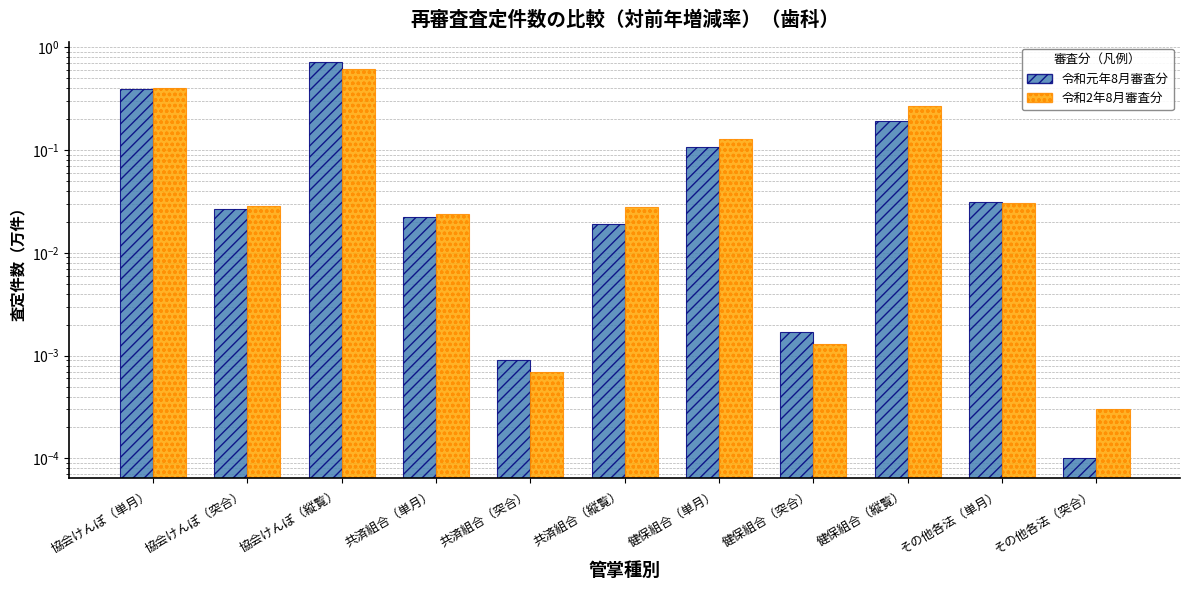

At which label is 令和元年8月審査分 closest to 0?

その他各法（突合）